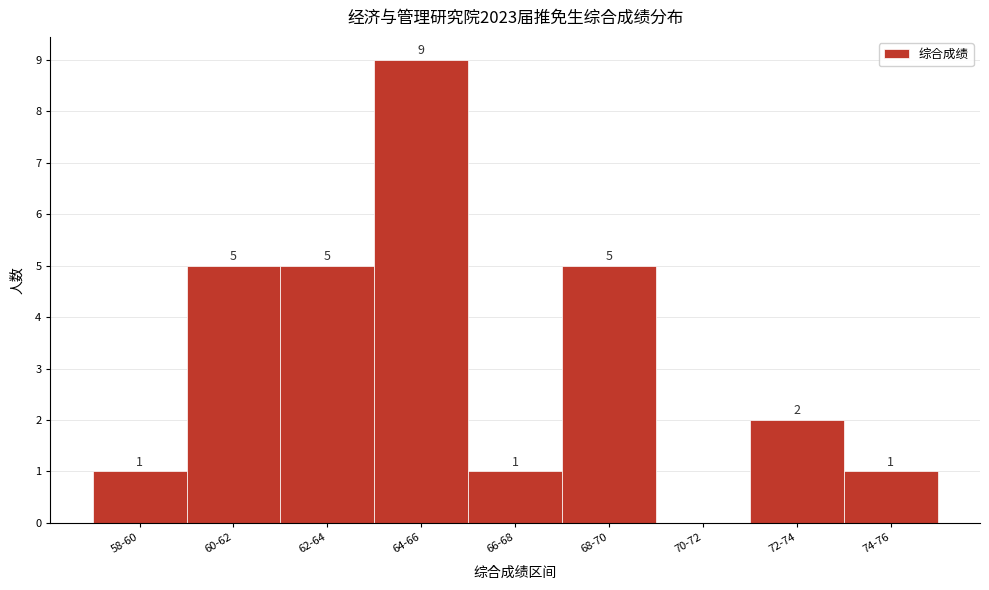

Reading left to right, transcribe all the data shown in this chart.

58-60=1	60-62=5	62-64=5	64-66=9	66-68=1	68-70=5	70-72=0	72-74=2	74-76=1